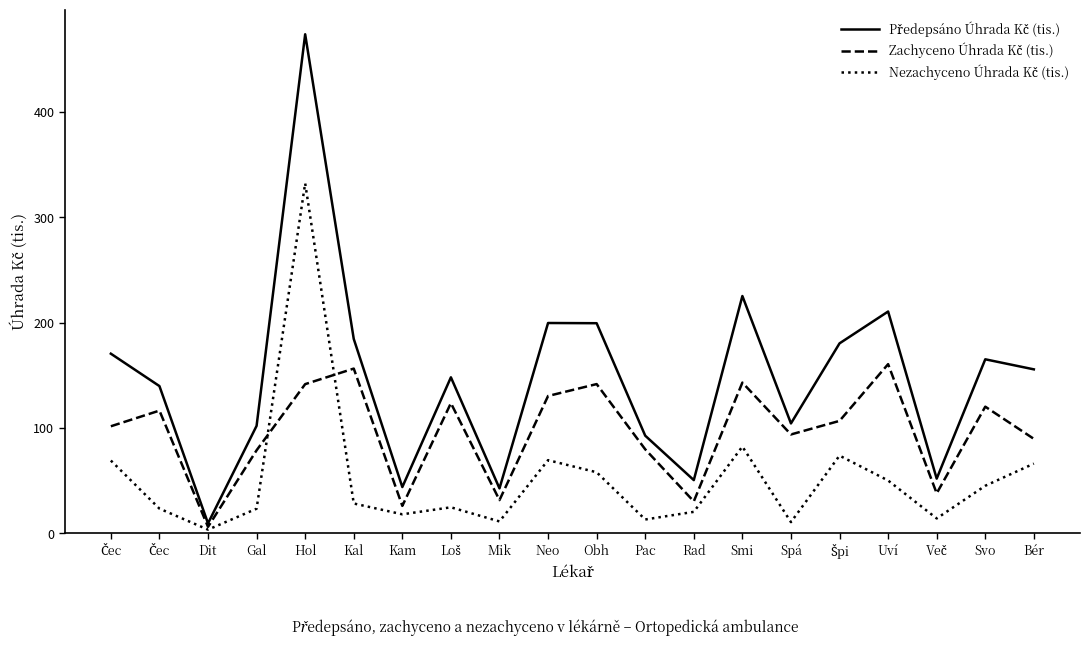

What is the sum of the Předepsáno Úhrada Kč (tis.) values at Gal and Špi?

282.1